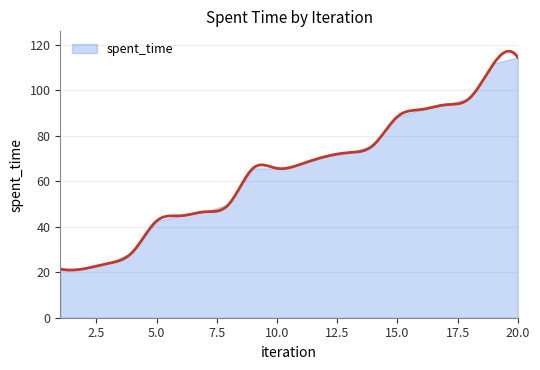

What is the ratio of the value at 12 to the value at 19?

0.6